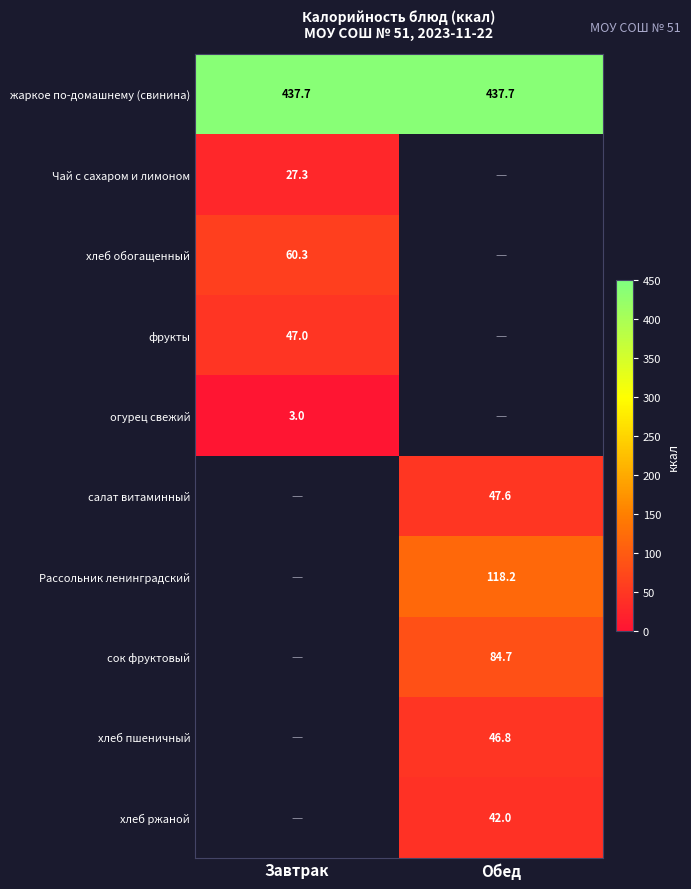

Is it true that Рассольник ленинградский equals 118.2 at Обед?

True